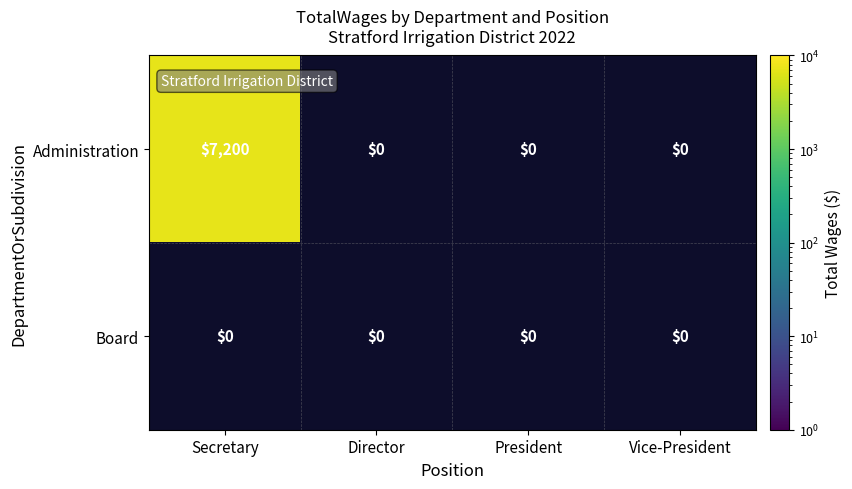

List the series in order of their overall mean, lowest first.

Board, Administration